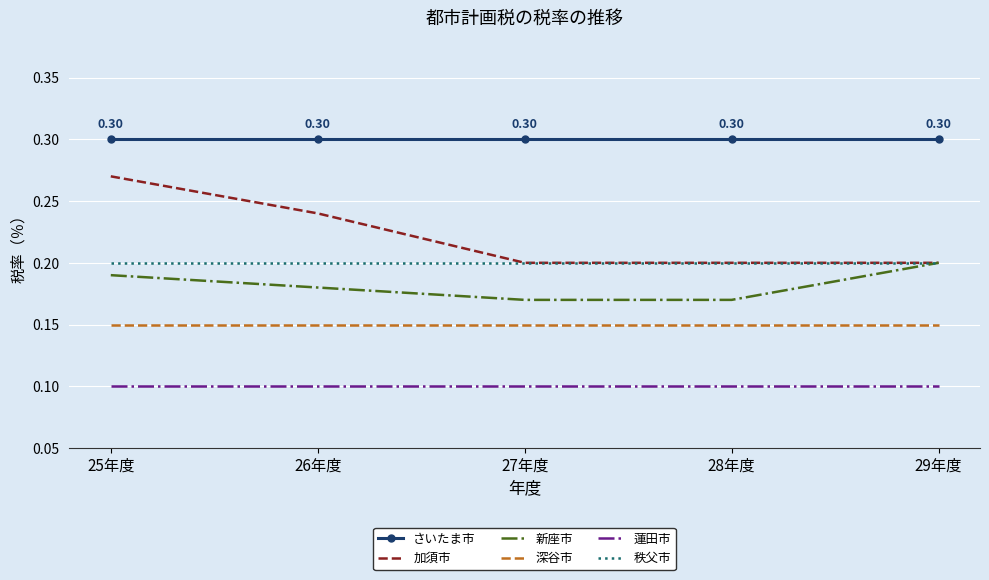

What is the total value across all series at 26年度?

1.2